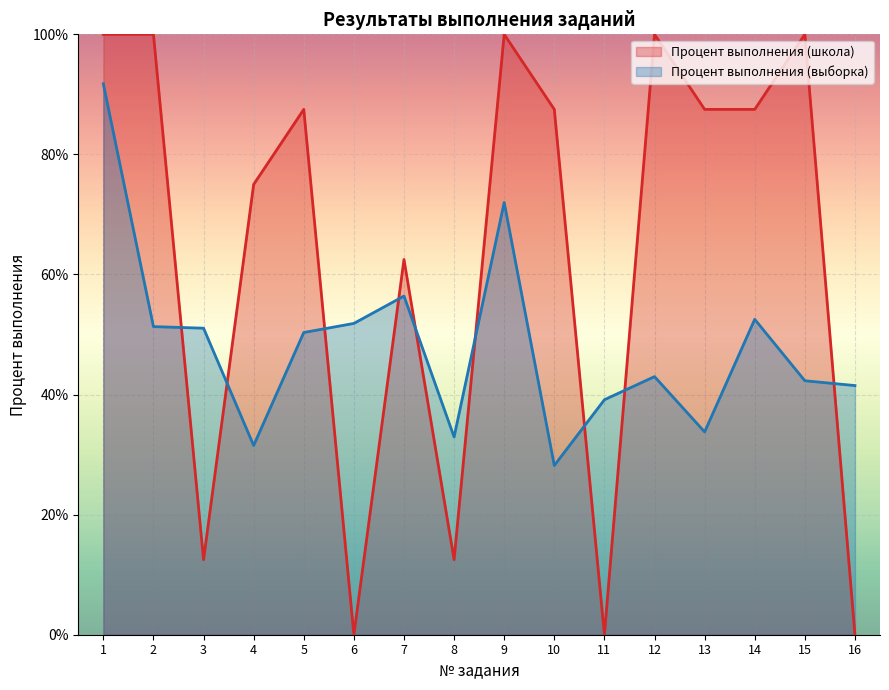

Between 3 and 9, which is larger?

9